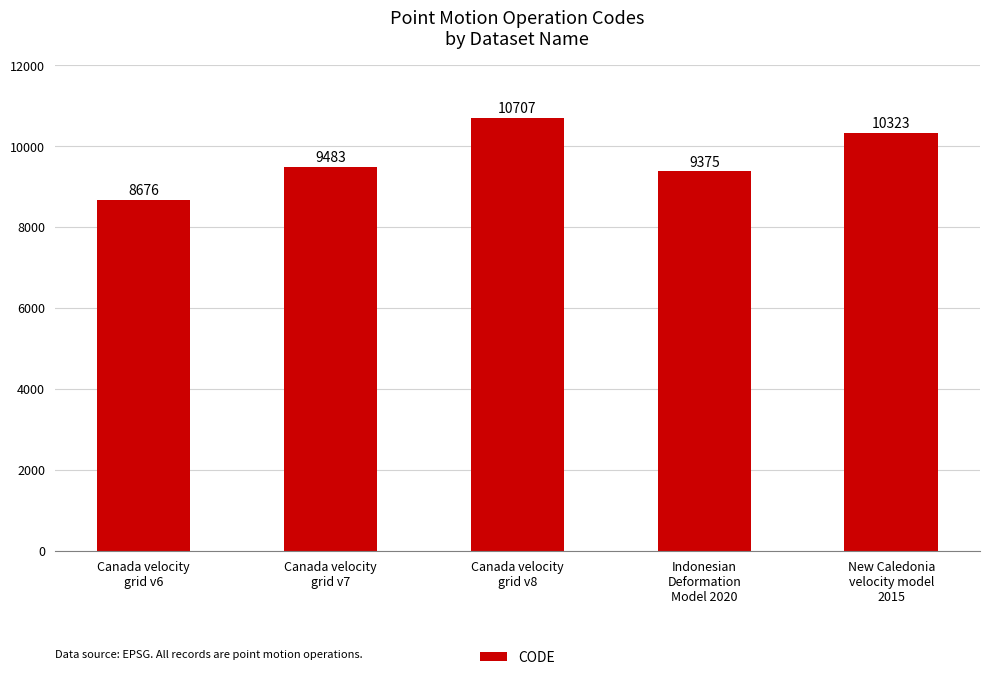

What is the sum of the values at Indonesian
Deformation
Model 2020 and Canada velocity
grid v7?

18858